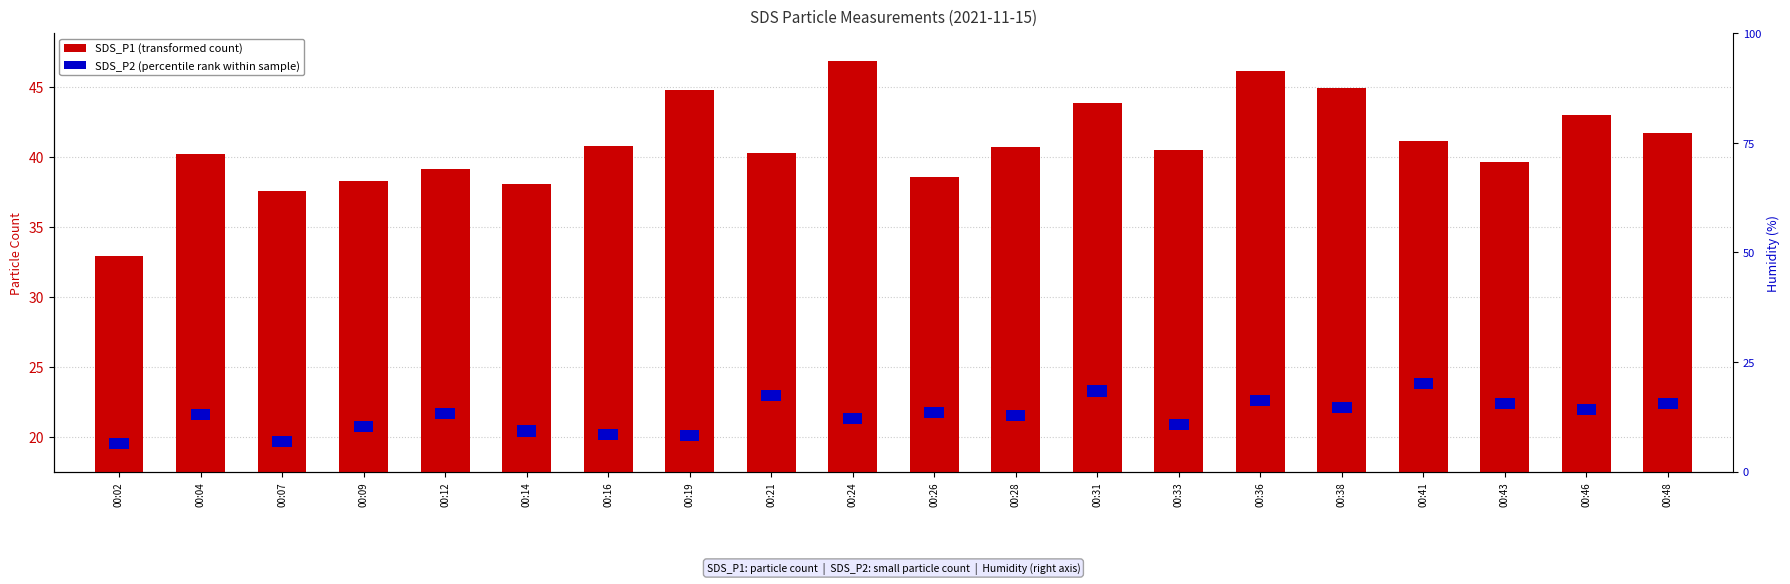

Which series has the widest spread of values?

SDS_P1 (transformed count)